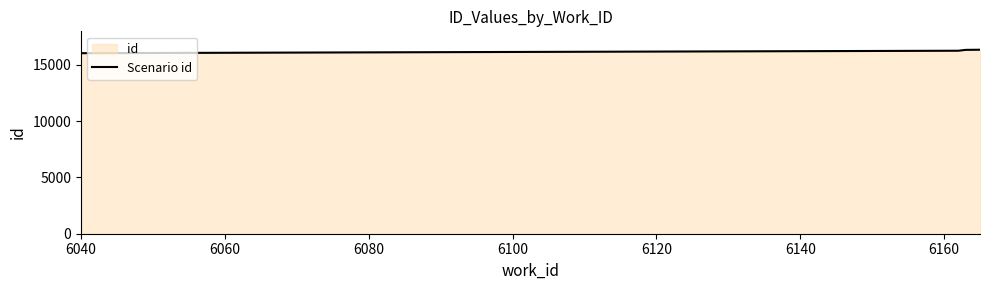

True or false: there are more than 2 points higher than both neighbors.

False